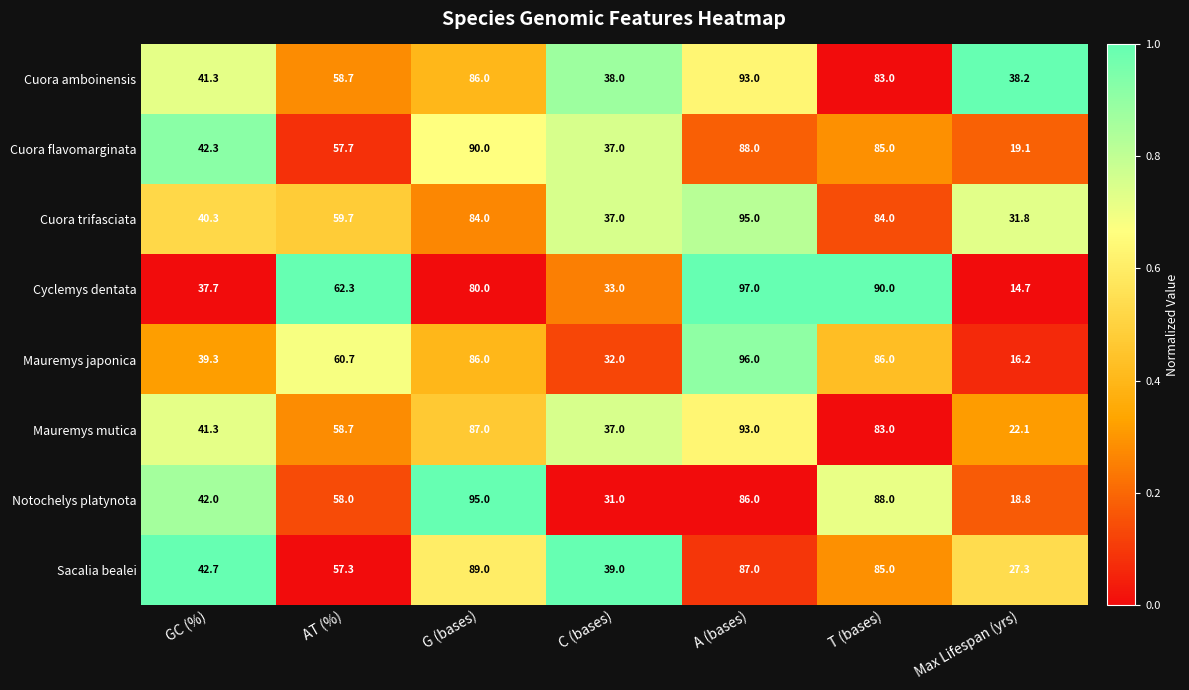

Which series has the widest spread of values?

Cyclemys dentata